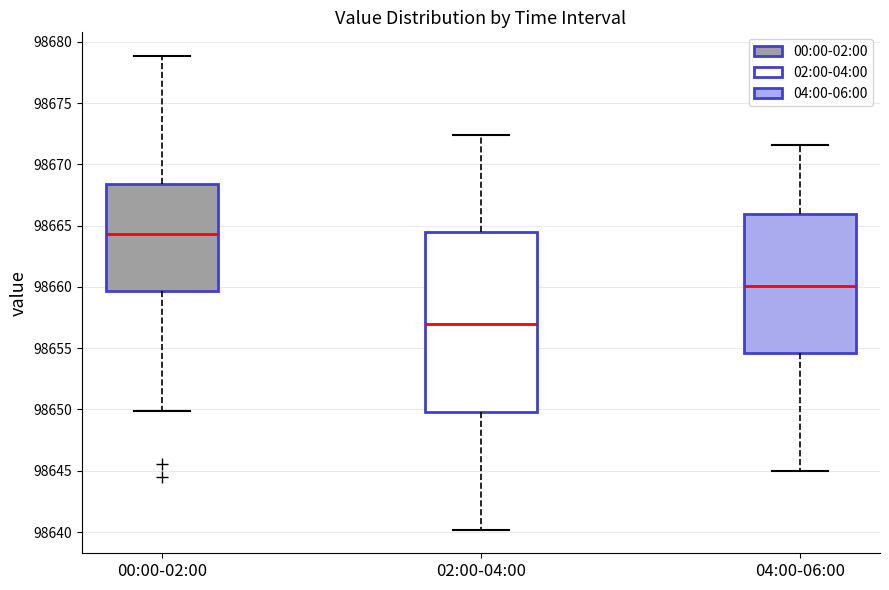

Which box's median line is the highest?

00:00-02:00